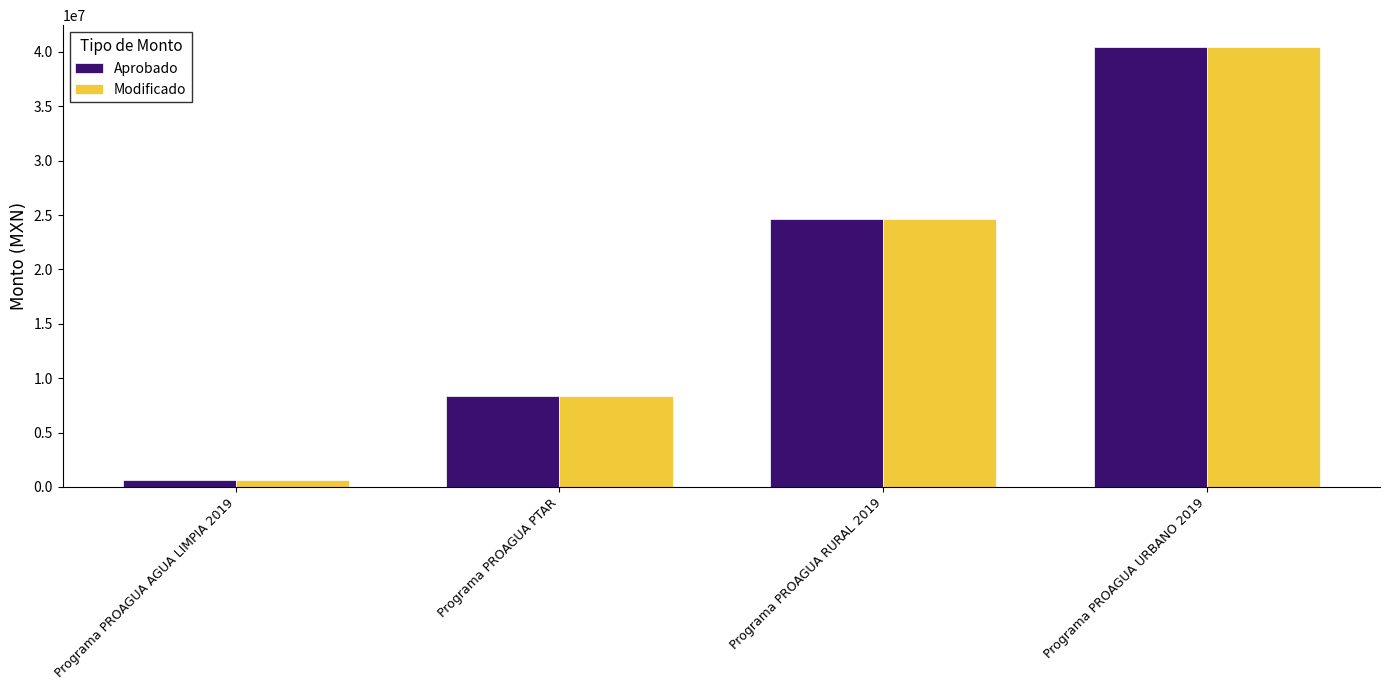

What is the total value across all series at Programa PROAGUA AGUA LIMPIA 2019?

1274998.0